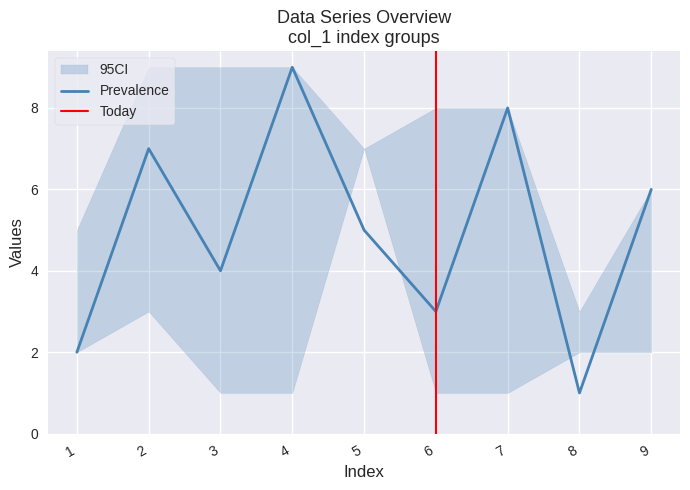

What is the greatest value displayed?

9